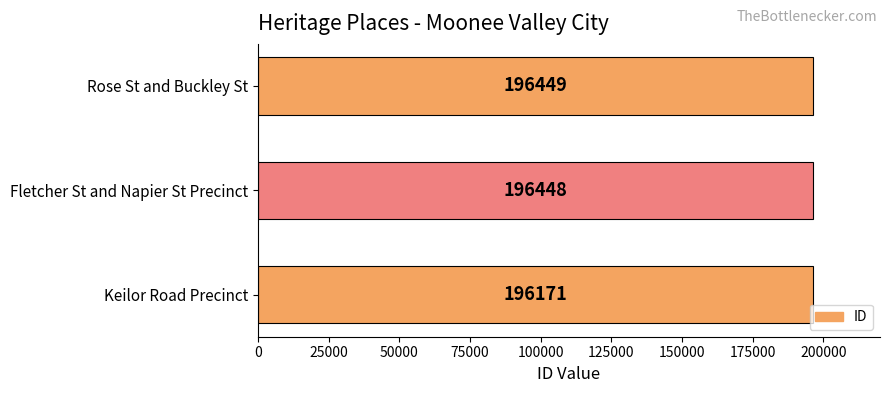

What is the change in value from Fletcher St and Napier St Precinct to Rose St and Buckley St?

+1